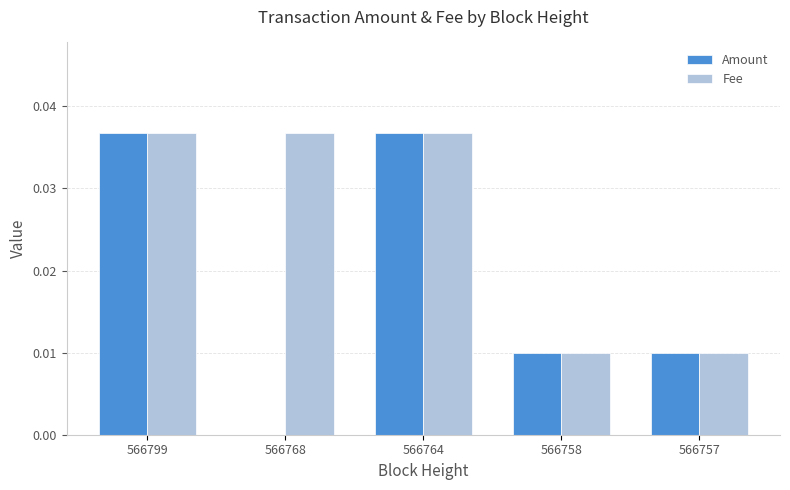

True or false: Fee has a value of 0.0 at 566799.

True